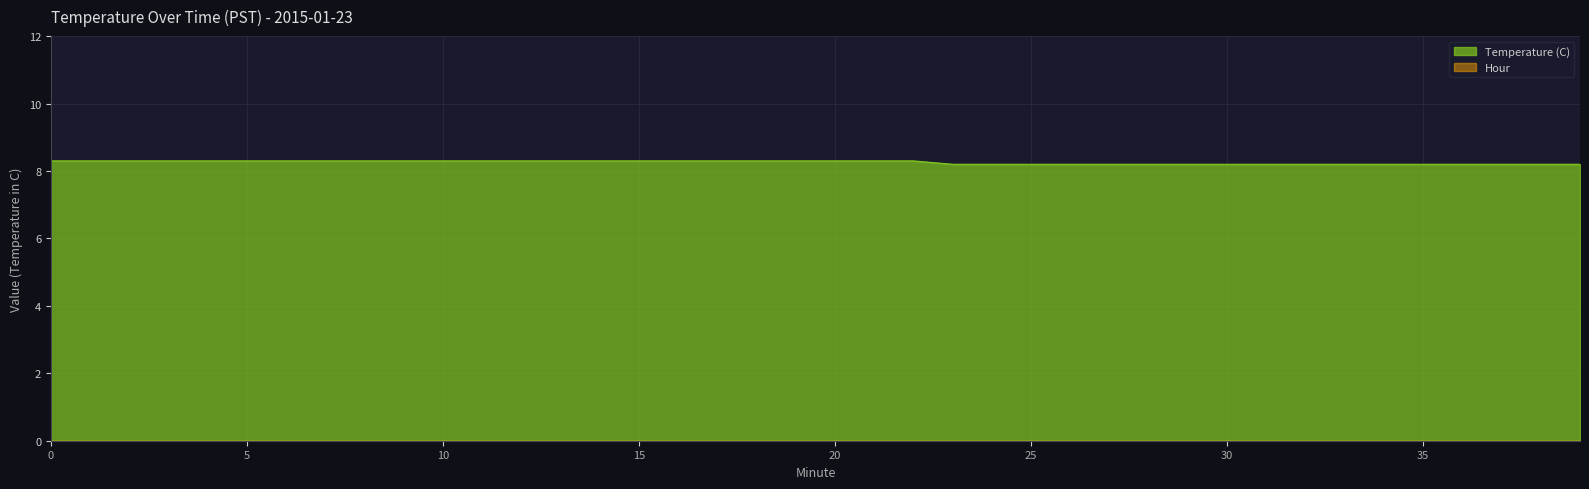

Rank the categories by value from highest to lowest.

0, 1, 2, 3, 4, 5, 6, 7, 8, 9, 10, 11, 12, 13, 14, 15, 16, 17, 18, 19, 20, 21, 22, 23, 24, 25, 26, 27, 28, 29, 30, 31, 32, 33, 34, 35, 36, 37, 38, 39